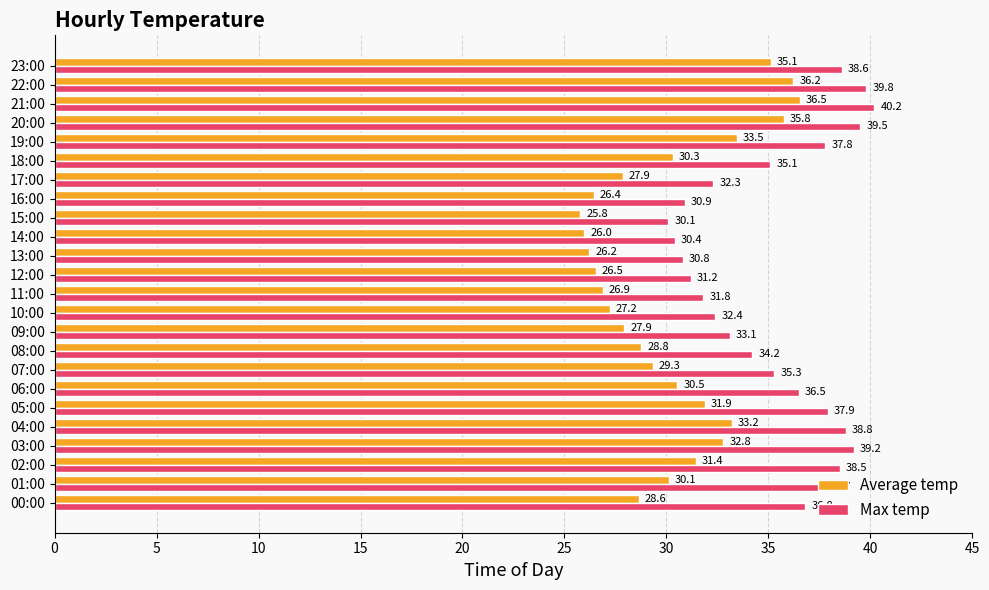

Rank the series by their average value, from highest to lowest.

Max temp, Average temp